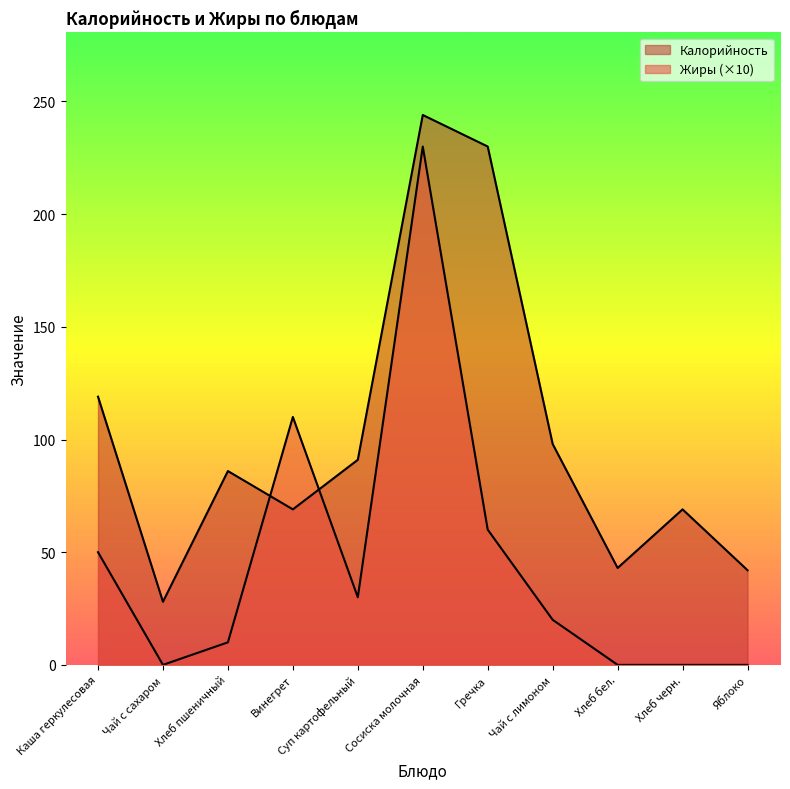

What position from the right is Чай с сахаром?

10